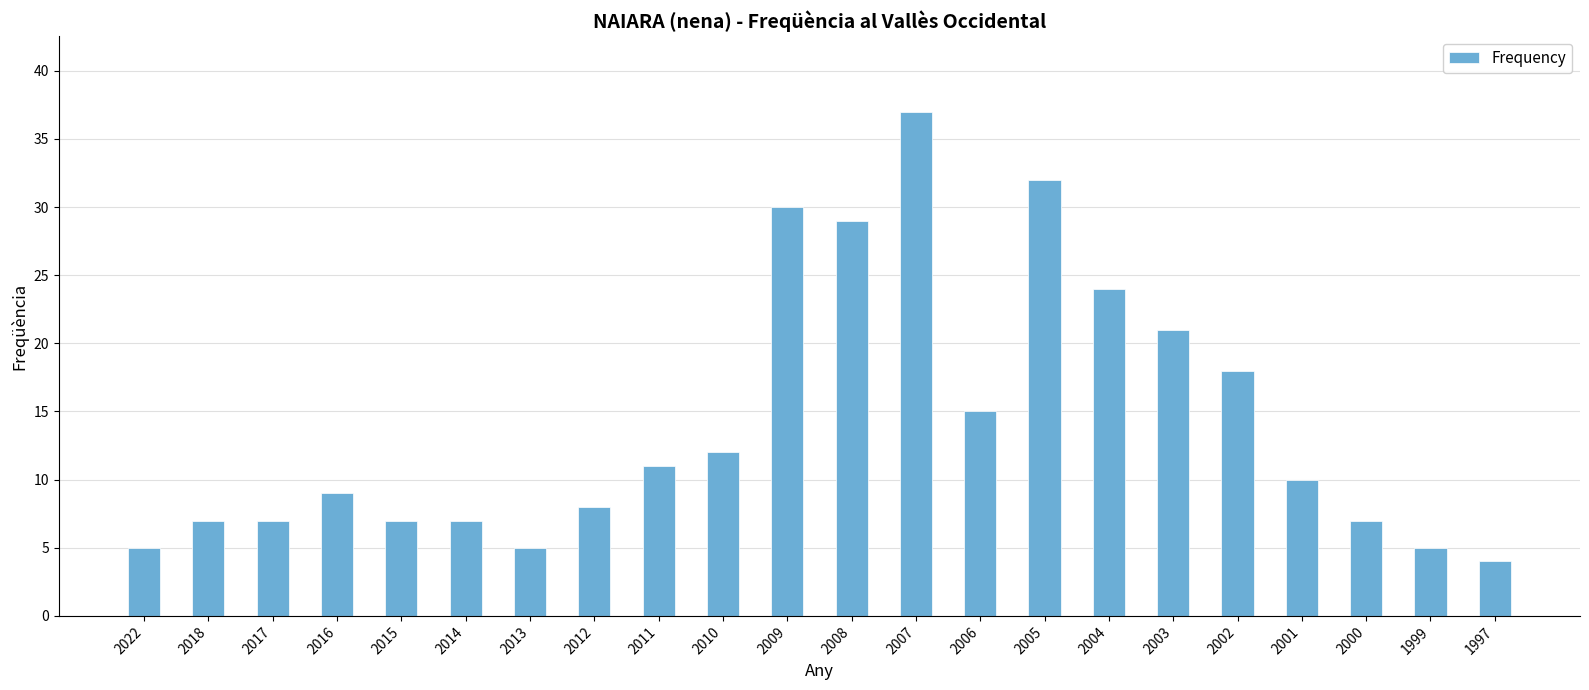

What is the value of the 4th bar from the left?

9